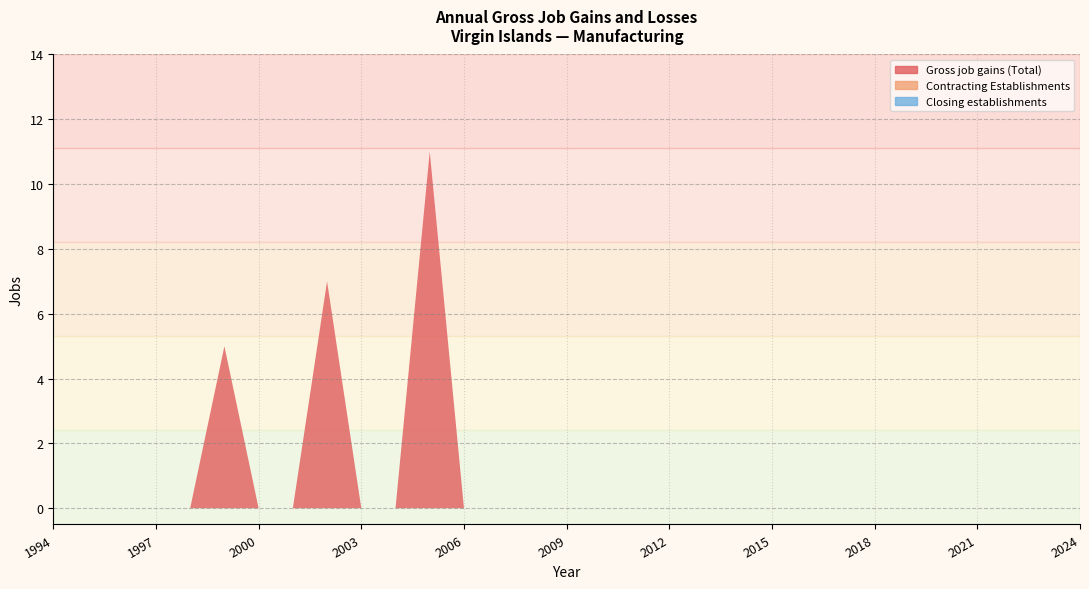

Reading left to right, list all the values displayed in this chart.

Gross job gains (Total): 1994=0	1995=0	1996=0	1997=0	1998=0	1999=5	2000=0	2001=0	2002=7	2003=0	2004=0	2005=11	2006=0	2007=0	2008=0	2009=0	2010=0	2011=0	2012=0	2013=0	2014=0	2015=0	2016=0	2017=0	2018=0	2019=0	2020=0	2021=0	2022=0	2023=0	2024=0
Contracting Establishments: 1994=0	1995=0	1996=0	1997=0	1998=0	1999=0	2000=0	2001=0	2002=0	2003=0	2004=0	2005=0	2006=0	2007=0	2008=0	2009=0	2010=0	2011=0	2012=0	2013=0	2014=0	2015=0	2016=0	2017=0	2018=0	2019=0	2020=0	2021=0	2022=0	2023=0	2024=0
Closing establishments: 1994=0	1995=0	1996=0	1997=0	1998=0	1999=0	2000=0	2001=0	2002=0	2003=0	2004=0	2005=0	2006=0	2007=0	2008=0	2009=0	2010=0	2011=0	2012=0	2013=0	2014=0	2015=0	2016=0	2017=0	2018=0	2019=0	2020=0	2021=0	2022=0	2023=0	2024=0